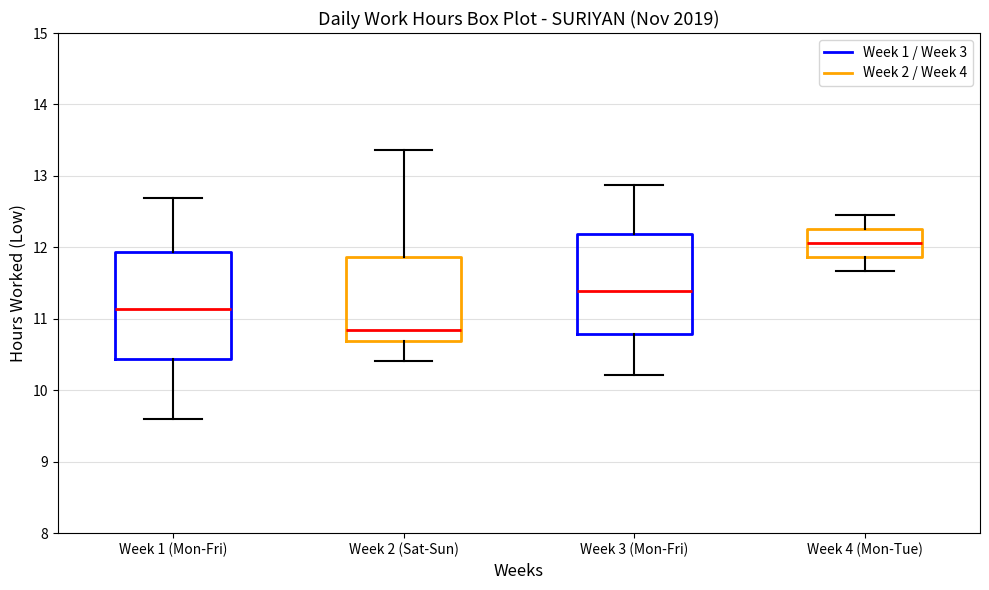

Reading left to right, transcribe this box plot: for each box, give where its median line is, the range the box spans, and where its two whiskers end, as read against the y-axis. The values are not printed on the chart, so give them approximately, as read against the axis.

Week 1 (Mon-Fri): median 11.1, box 10.4 to 11.9, whiskers 9.6 to 12.7
Week 2 (Sat-Sun): median 10.8, box 10.7 to 11.9, whiskers 10.4 to 13.4
Week 3 (Mon-Fri): median 11.4, box 10.8 to 12.2, whiskers 10.2 to 12.9
Week 4 (Mon-Tue): median 12.1, box 11.9 to 12.3, whiskers 11.7 to 12.5